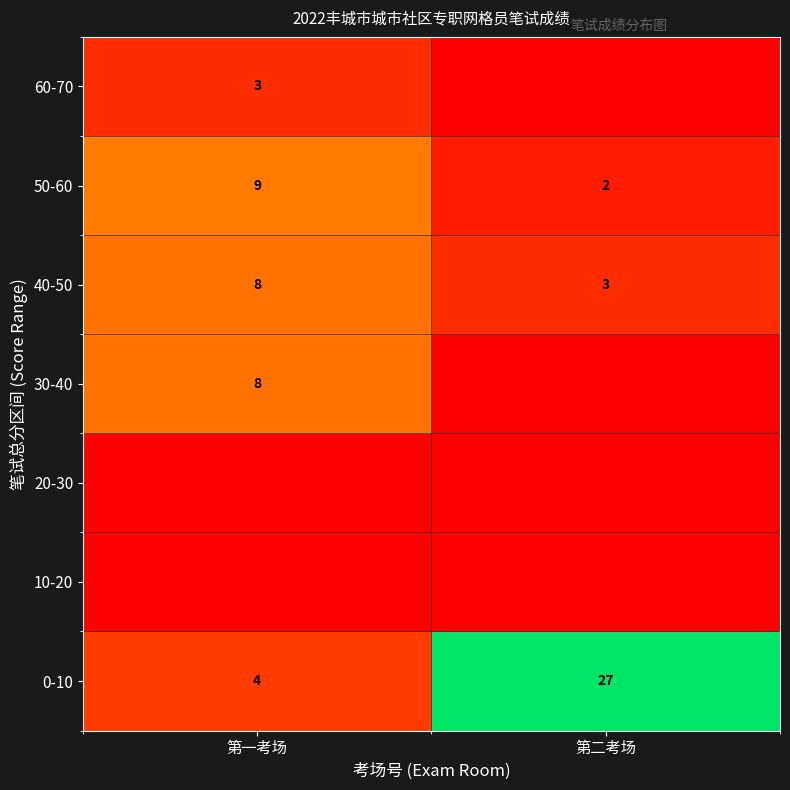

List the labels in order of 40-50 value, largest first.

第一考场, 第二考场